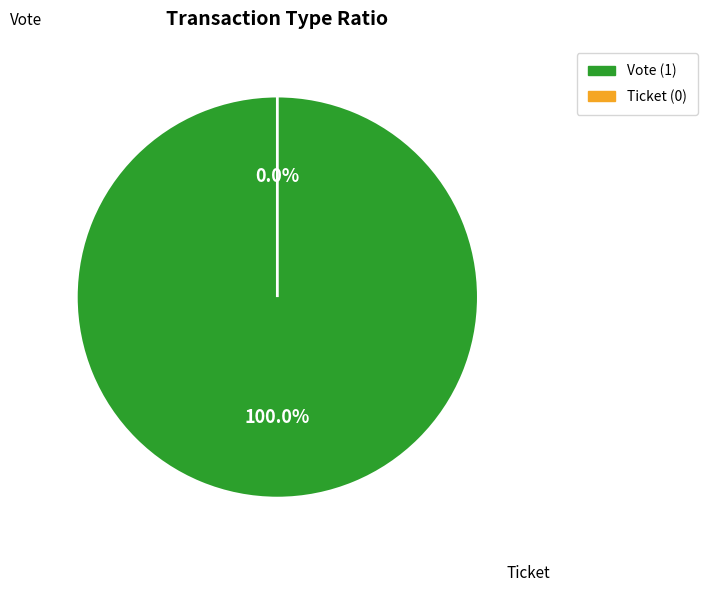

What is the change in value from Vote to Ticket?

-1